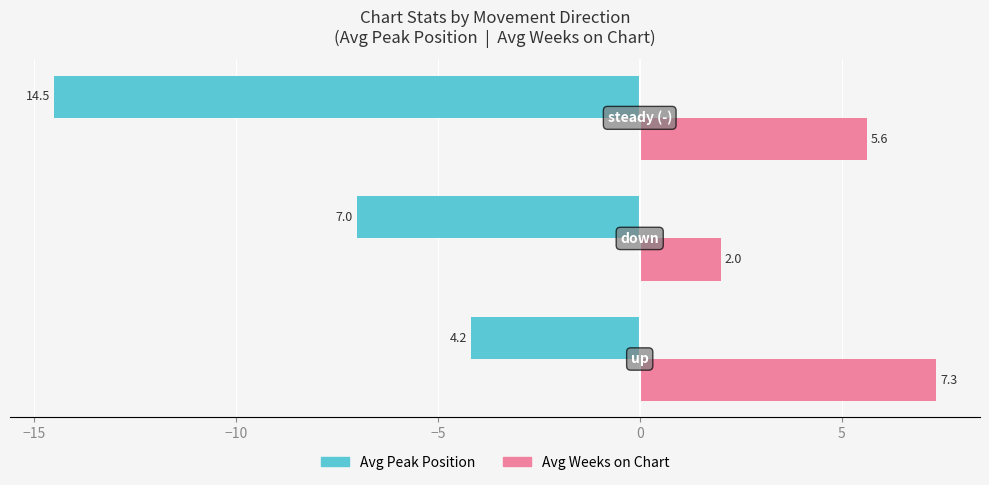

What is the average value of the Avg Peak Position series?

-8.6